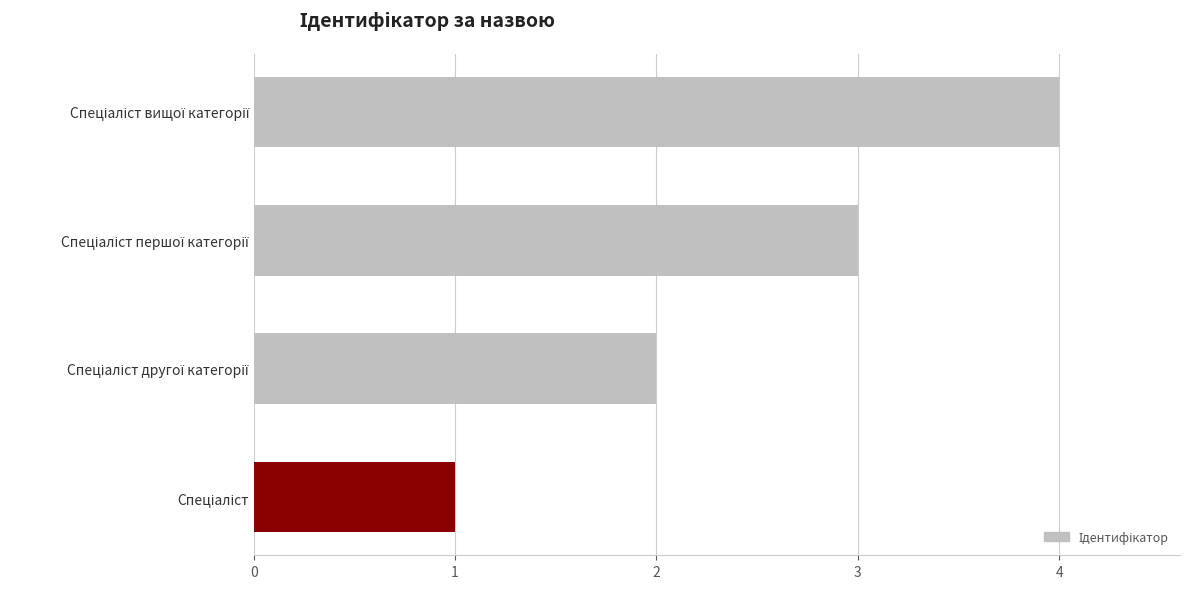

What is the difference between the maximum and minimum values?

3